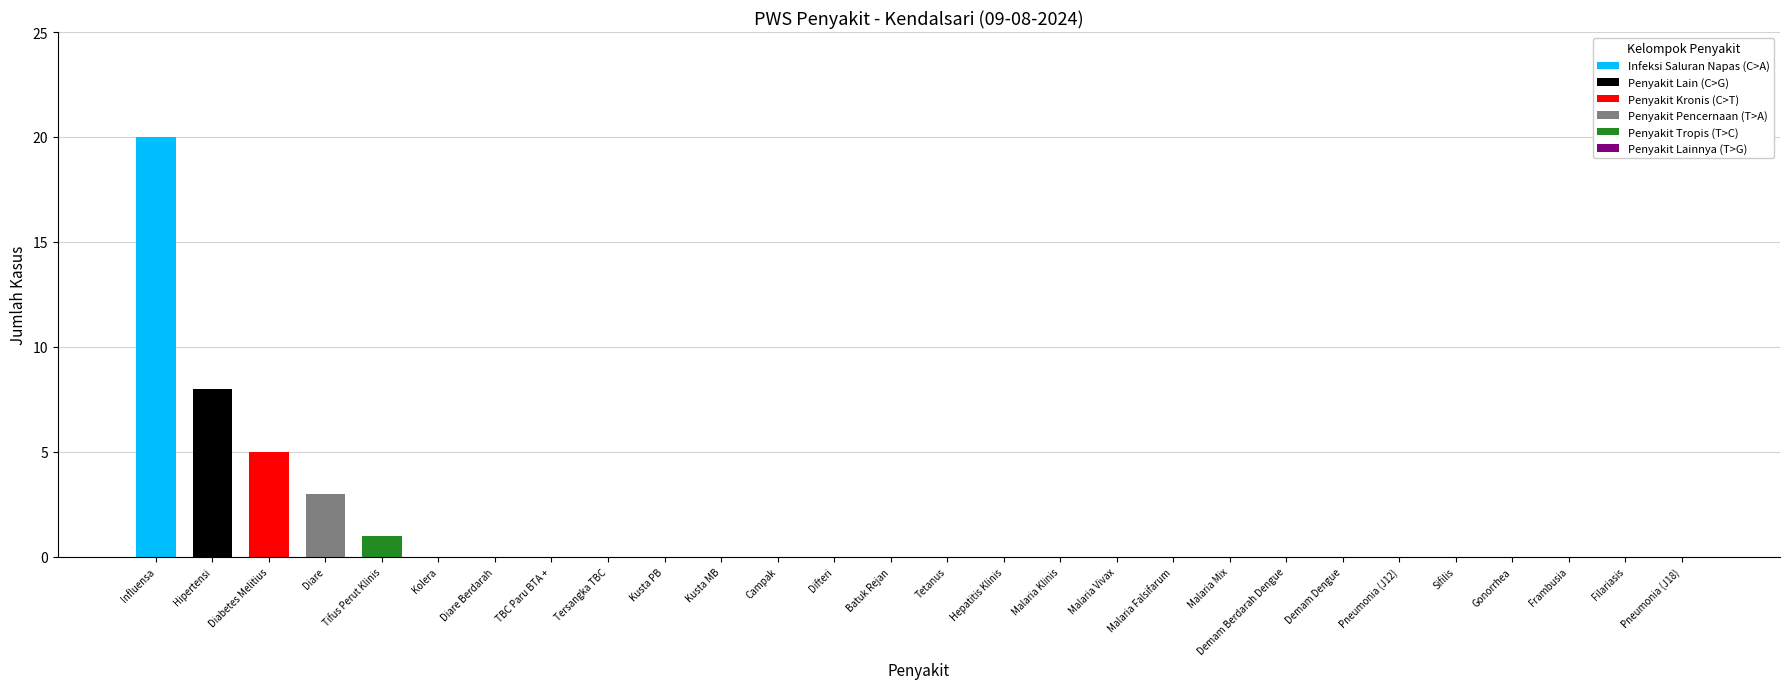

Are the bars horizontal?

No